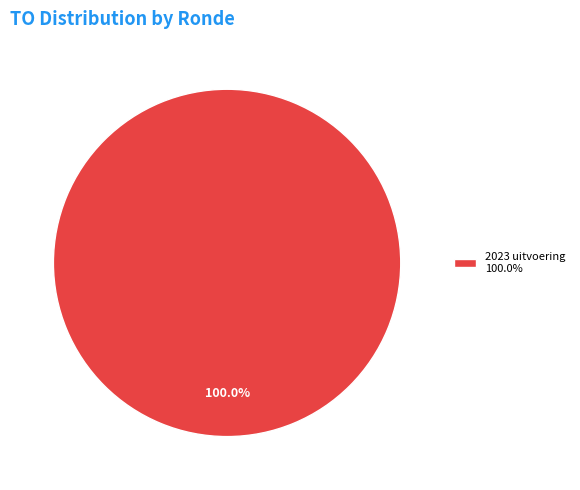

How many segments does this pie chart have?

1